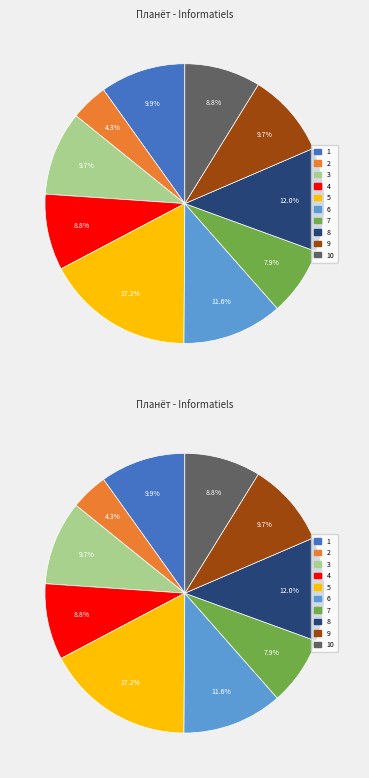

To the nearest percent, what is the difference between the largest and smallest slice percentages?

13%